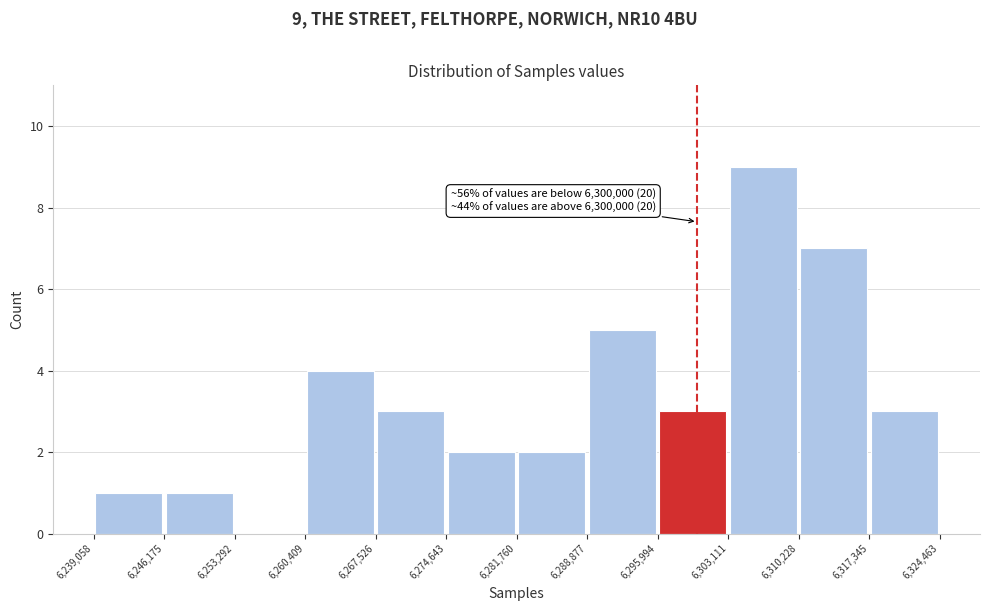

Over which range of the x-axis is the bar tallest?

6,303,111 to 6,310,228